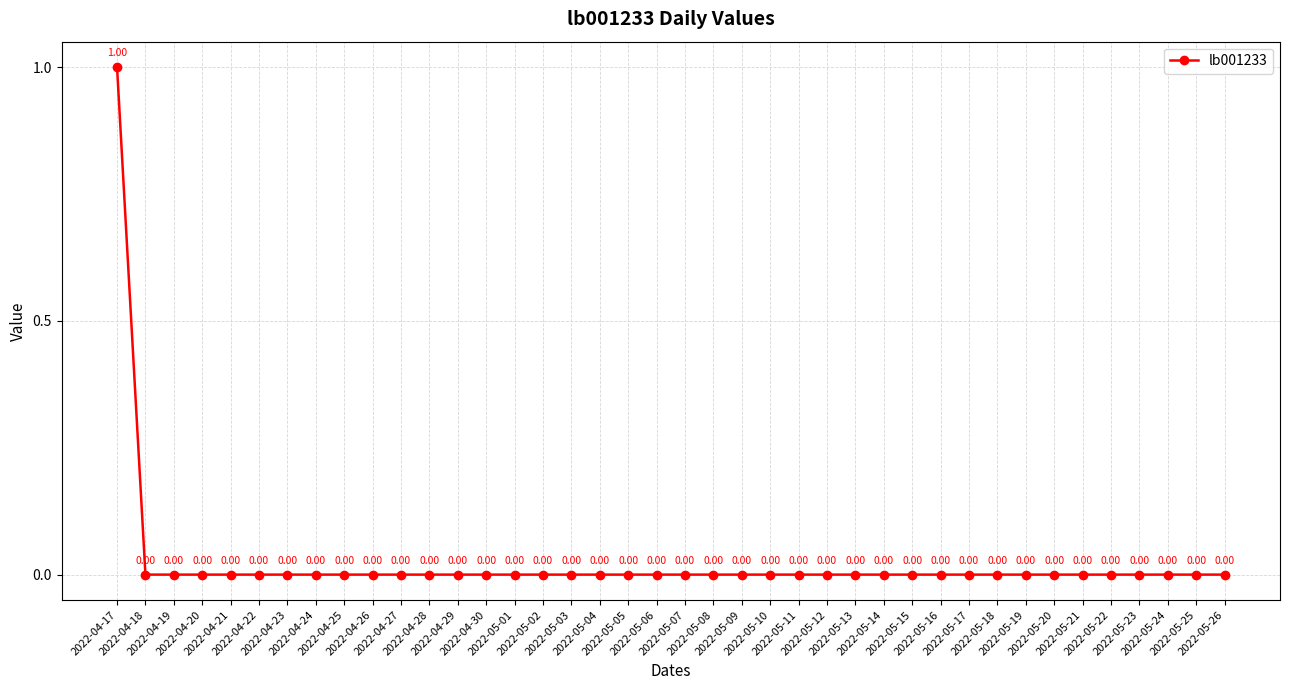

What is the greatest value displayed?

1